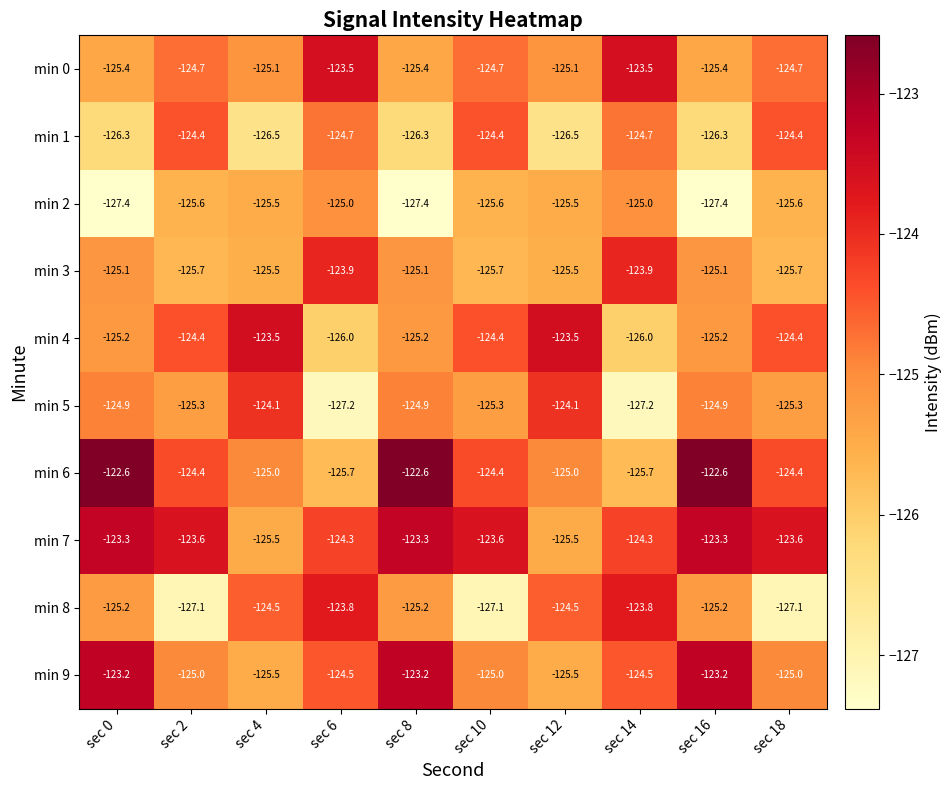

What is the total value across all series at sec 18?

-1250.2